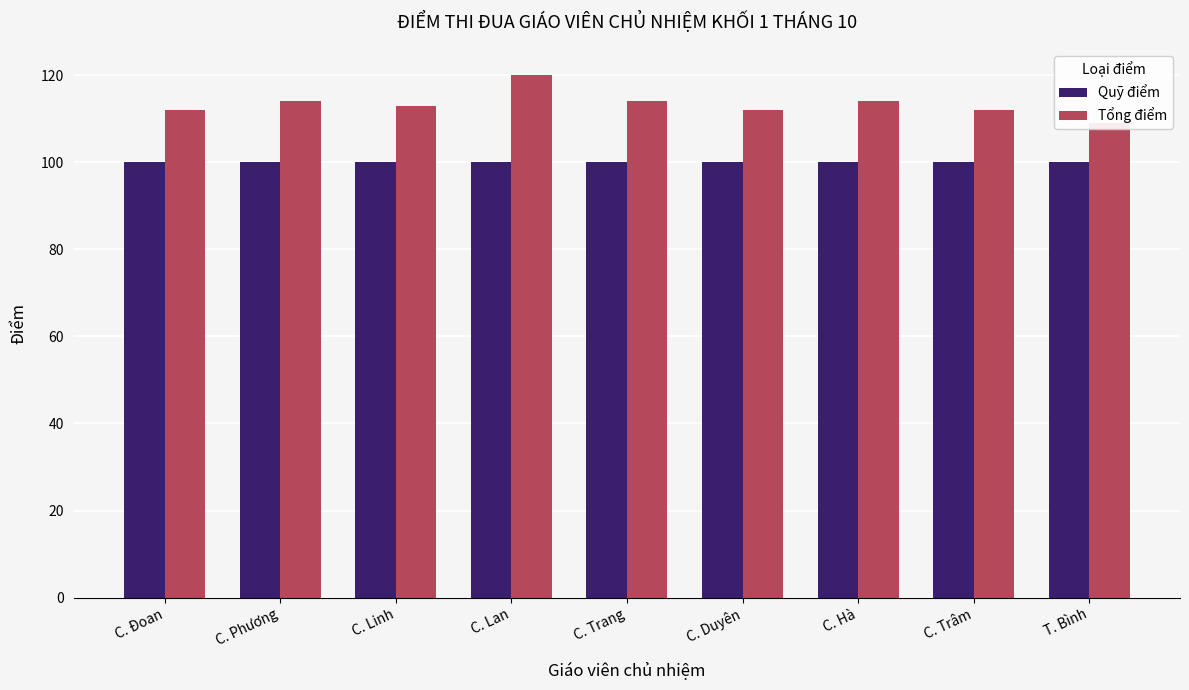

Which series has the largest total across all categories?

Tổng điểm